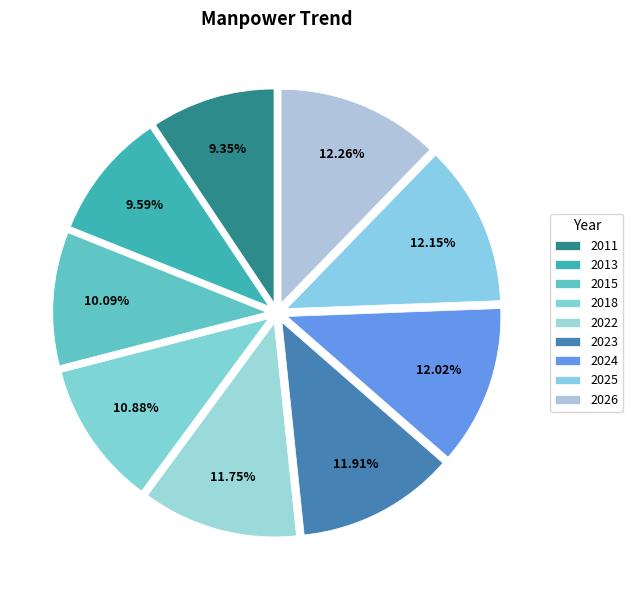

Is 2018 the majority of the pie?

No